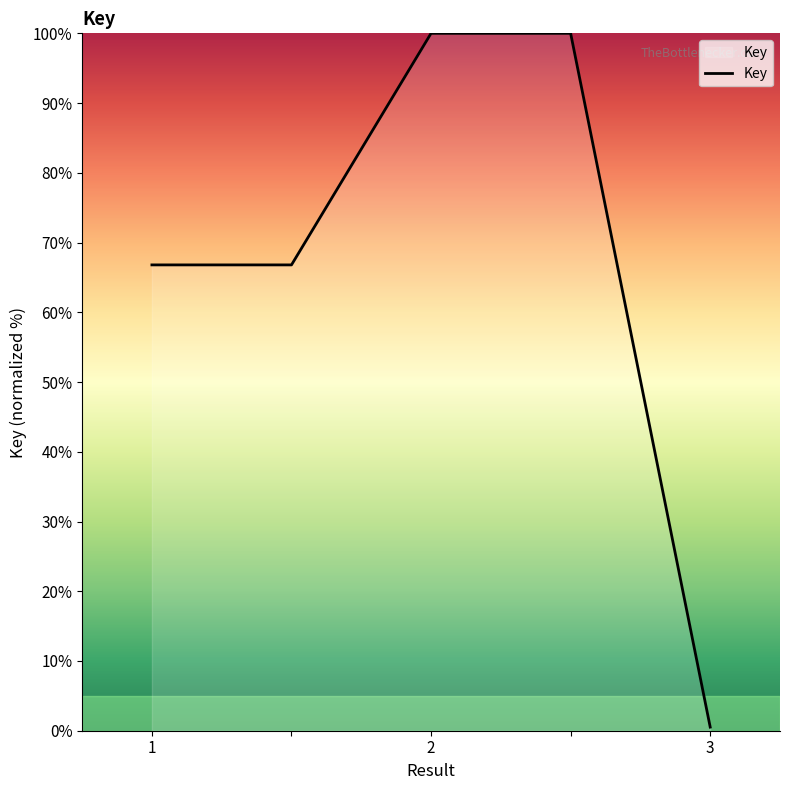

What is the greatest value displayed?

100.0